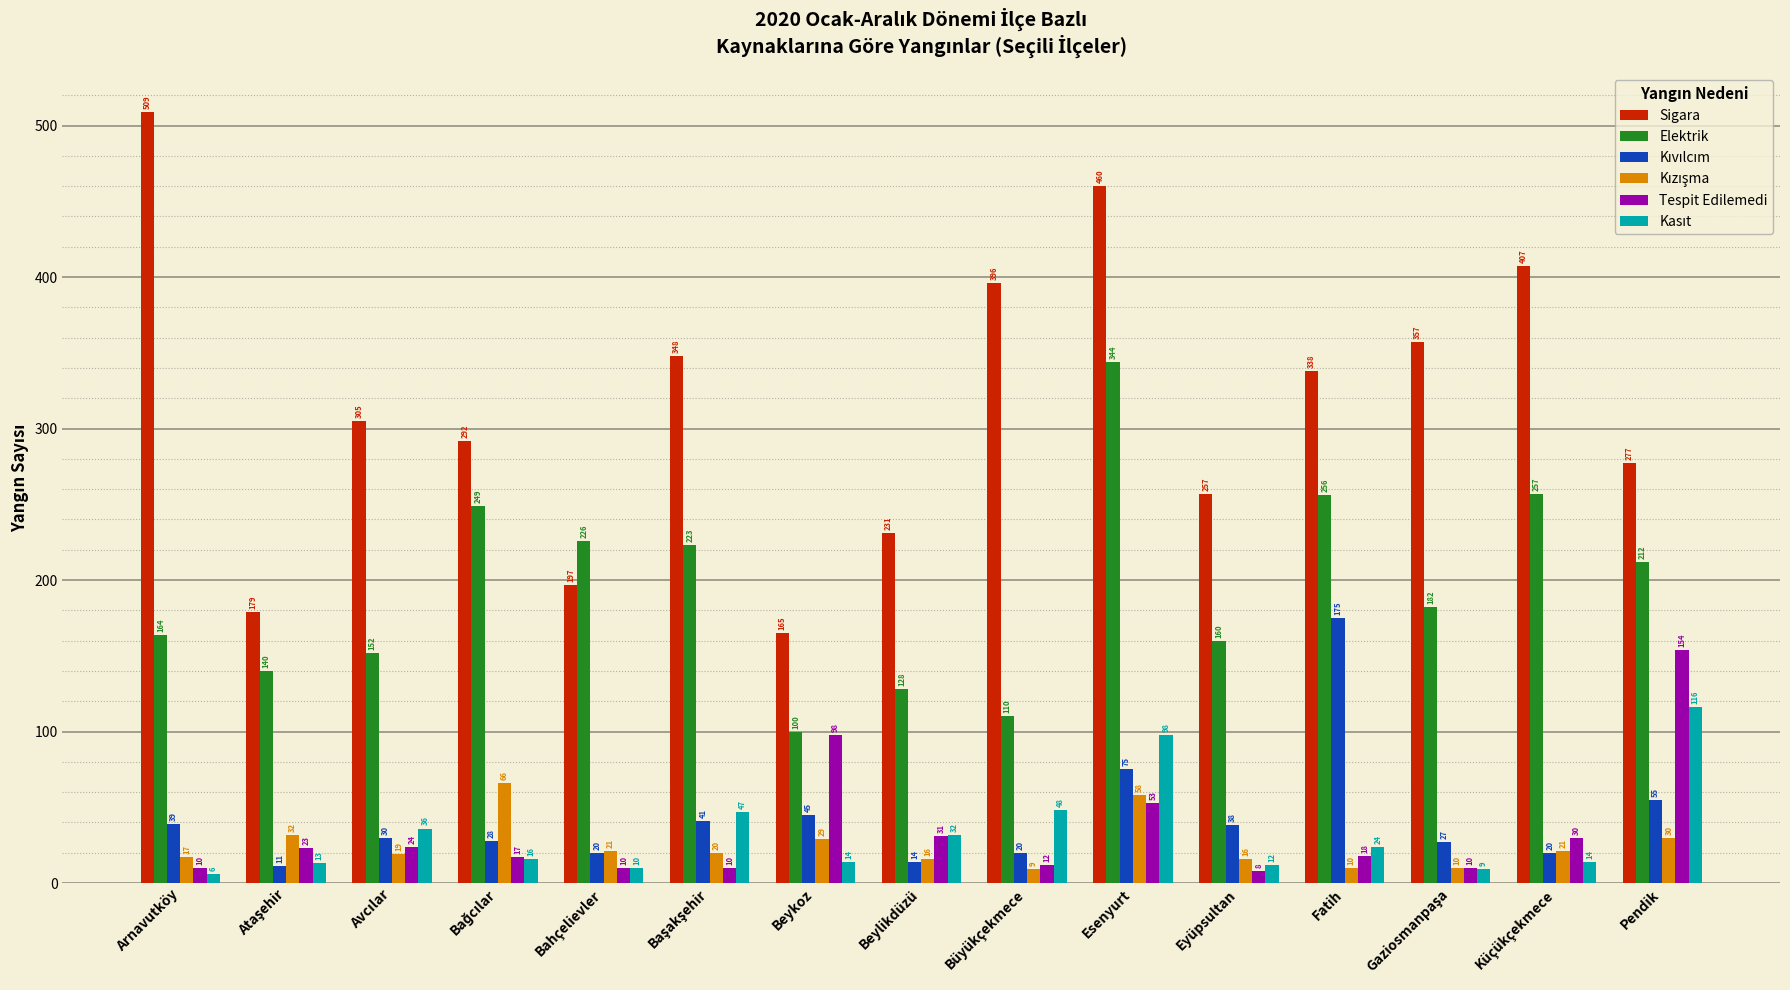

Read the Sigara value at Beylikdüzü, to the nearest 10.

230